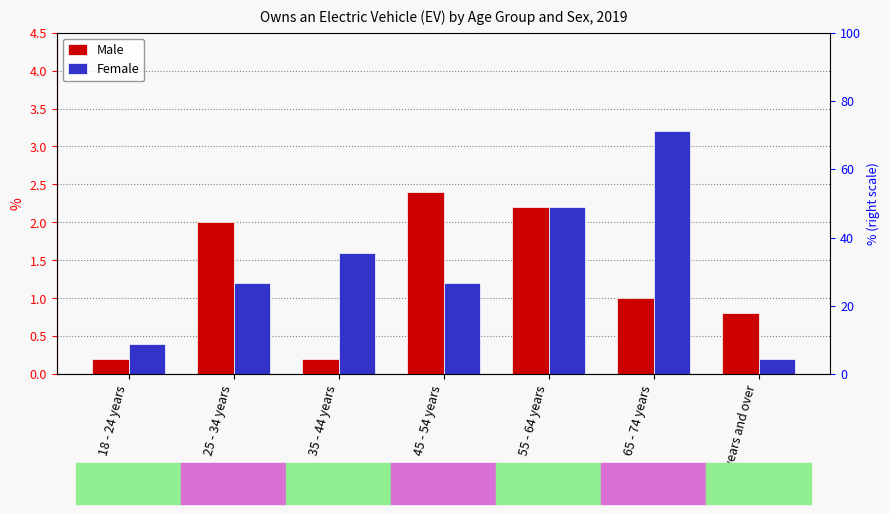

Where does the Female series first go above 1?

25 - 34 years